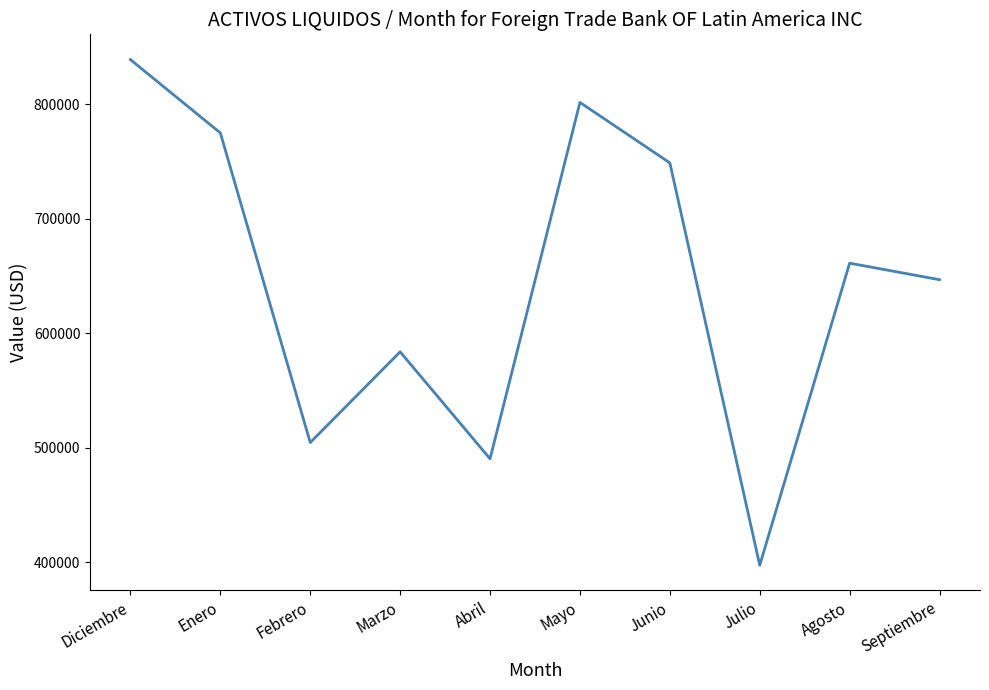

True or false: there are more than 1 points higher than both neighbors.

True